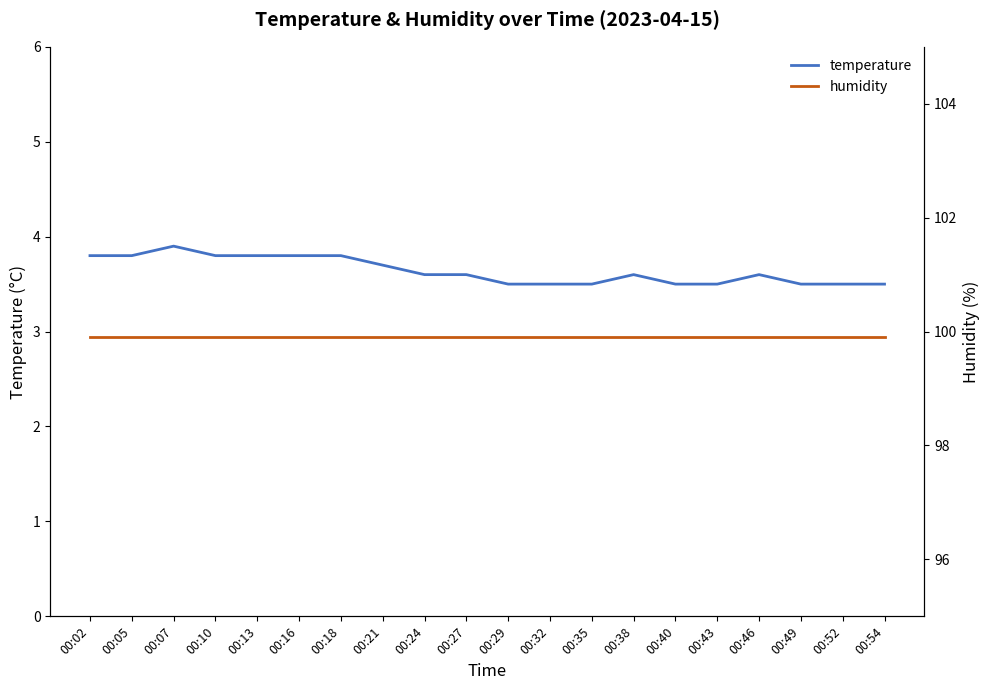

Is the value of humidity at 00:29 greater than the value of temperature at 00:16?

Yes